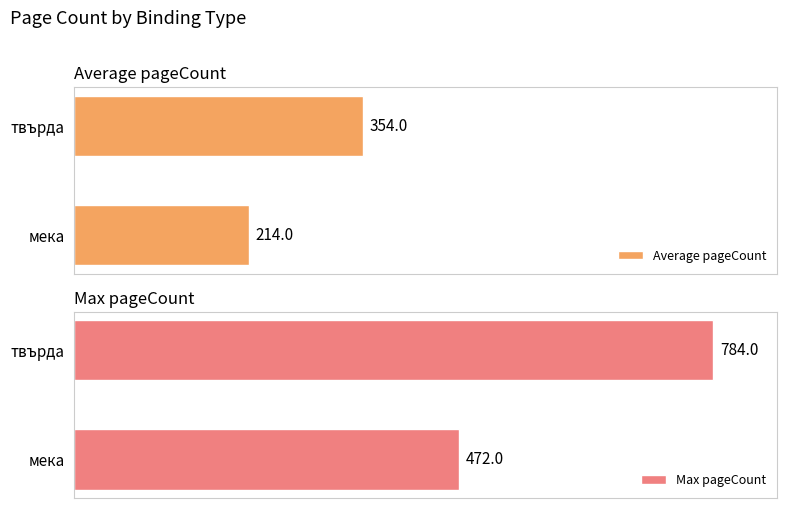

Count the number of categories in the chart.

2